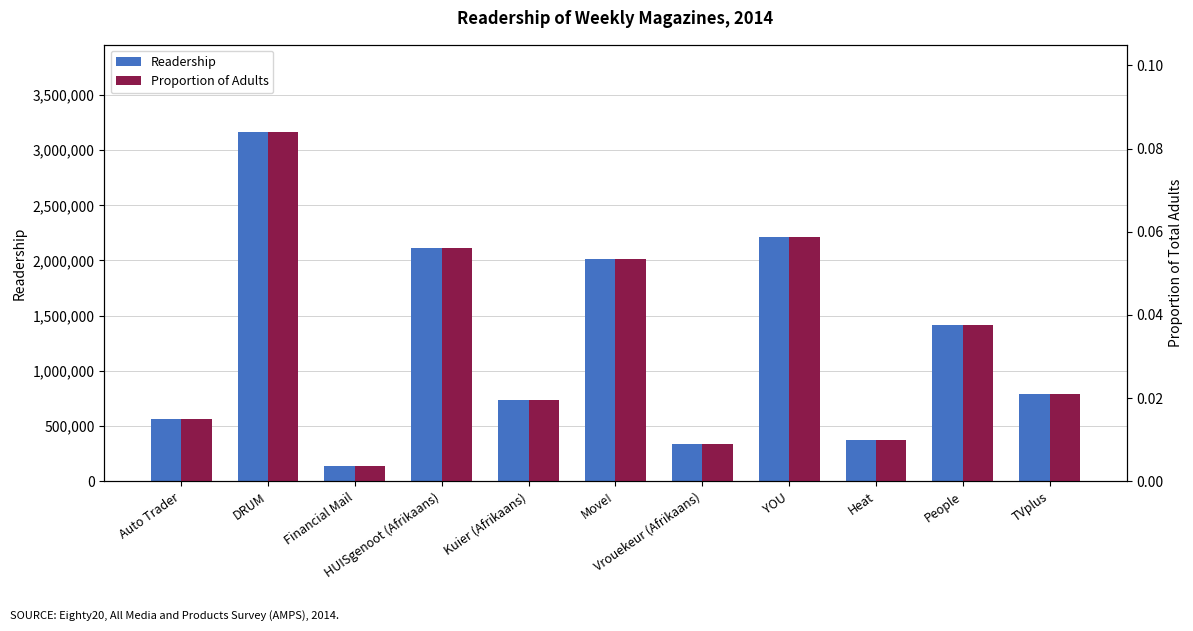

Does the chart contain stacked bars?

No